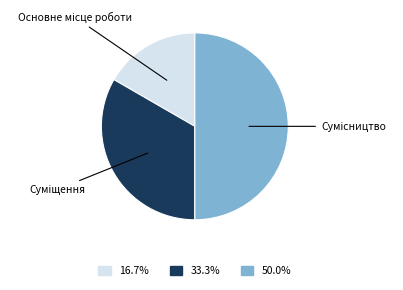

How many slices are in this pie chart?

3